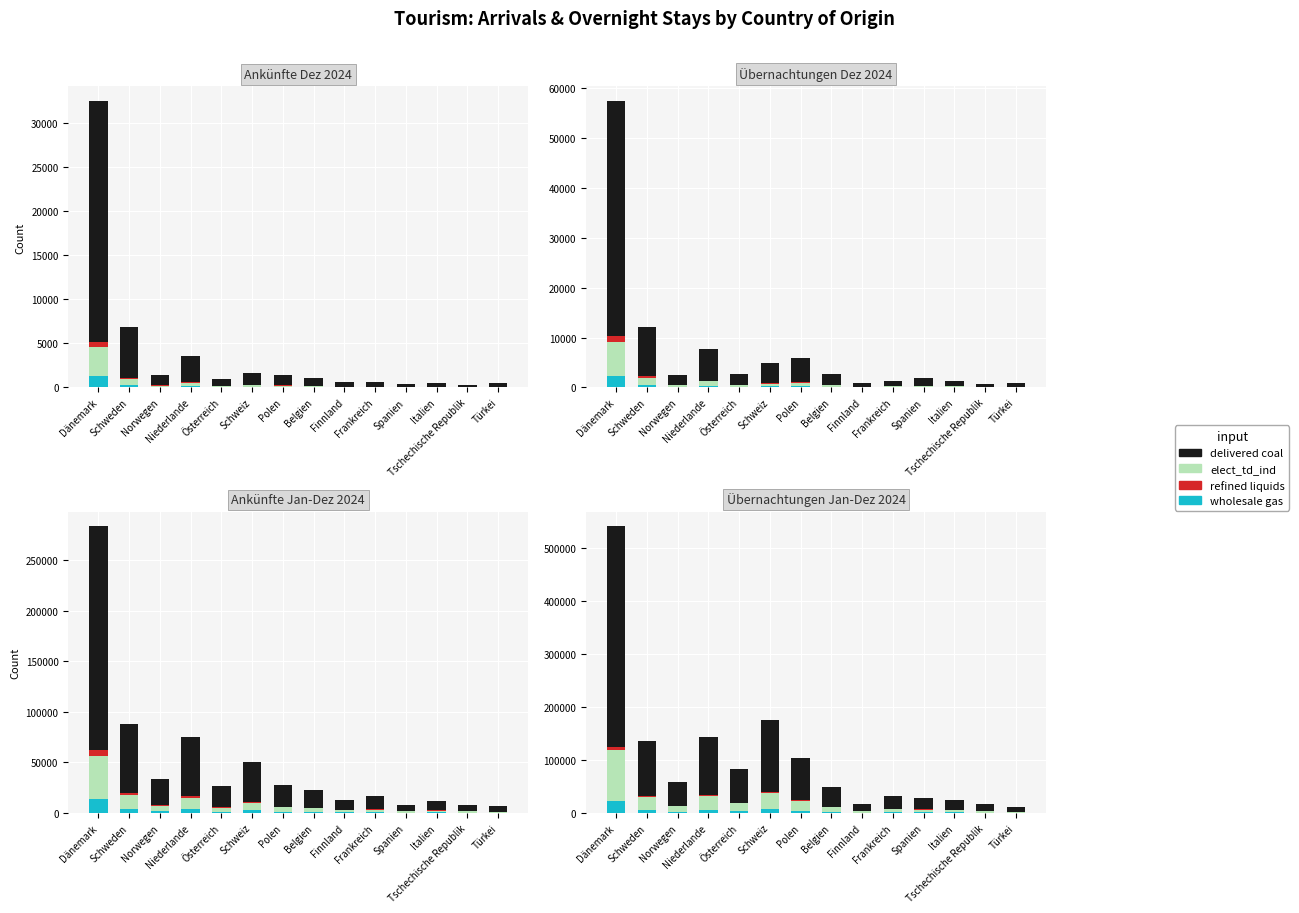

The elect_td_ind series shows 2067 at Türkei. True or false?

True